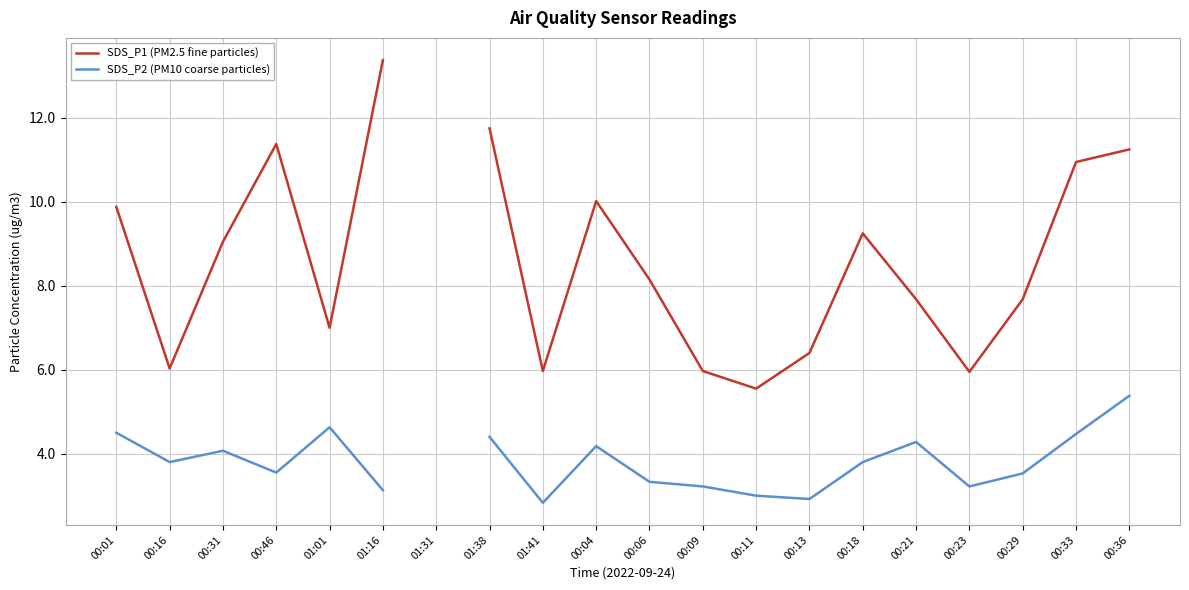

What are all the series names shown in the legend?

SDS_P1 (PM2.5 fine particles), SDS_P2 (PM10 coarse particles)